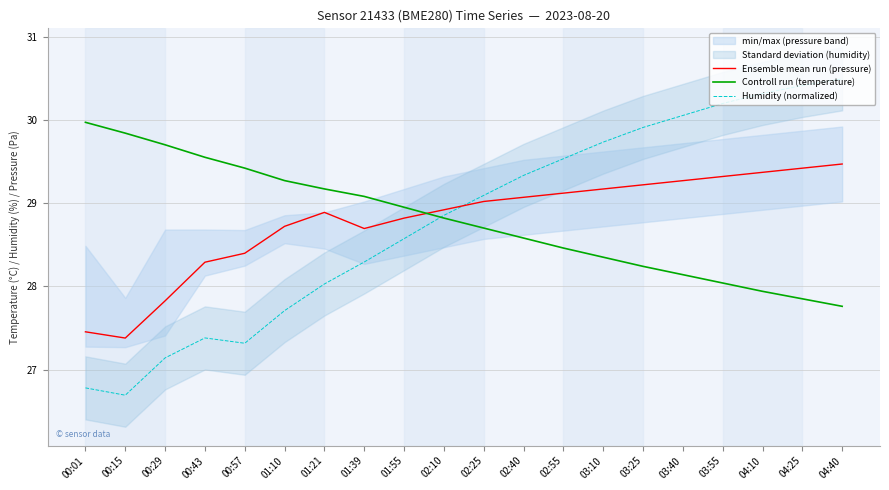

Reading left to right, what are all the values shown in this chart?

Ensemble mean run (pressure): 00:01=27.5	00:15=27.4	00:29=27.8	00:43=28.3	00:57=28.4	01:10=28.7	01:21=28.9	01:39=28.7	01:55=28.8	02:10=28.9	02:25=29.0	02:40=29.1	02:55=29.1	03:10=29.2	03:25=29.2	03:40=29.3	03:55=29.3	04:10=29.4	04:25=29.4	04:40=29.5
Controll run (temperature): 00:01=30.0	00:15=29.8	00:29=29.7	00:43=29.6	00:57=29.4	01:10=29.3	01:21=29.2	01:39=29.1	01:55=28.9	02:10=28.8	02:25=28.7	02:40=28.6	02:55=28.5	03:10=28.4	03:25=28.2	03:40=28.1	03:55=28.0	04:10=27.9	04:25=27.9	04:40=27.8
Humidity (normalized): 00:01=26.8	00:15=26.7	00:29=27.1	00:43=27.4	00:57=27.3	01:10=27.7	01:21=28.0	01:39=28.3	01:55=28.6	02:10=28.9	02:25=29.1	02:40=29.3	02:55=29.5	03:10=29.7	03:25=29.9	03:40=30.1	03:55=30.2	04:10=30.3	04:25=30.4	04:40=30.5